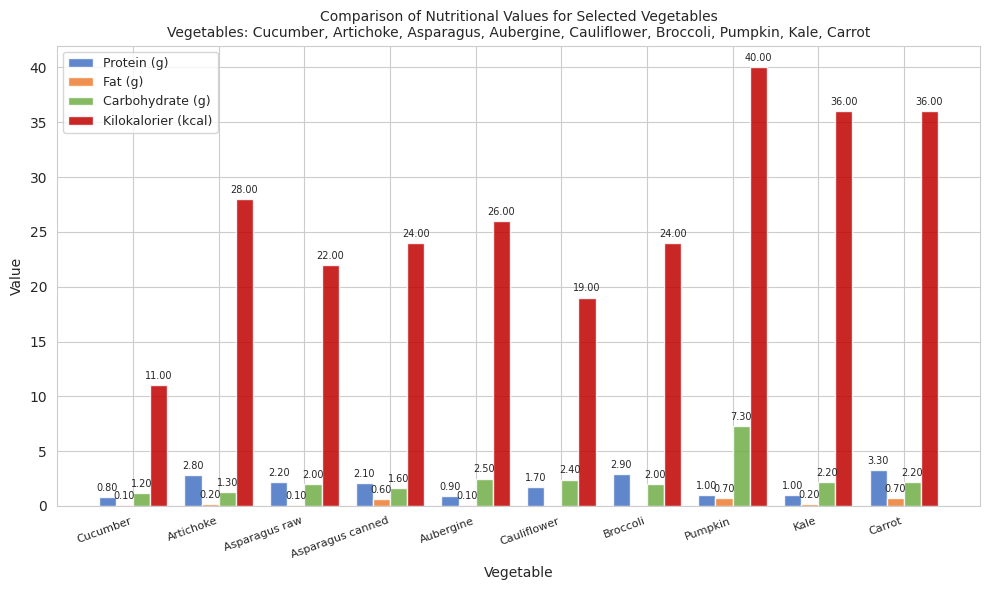

Between Cucumber and Kale, which series saw the biggest shift?

Kilokalorier (kcal)